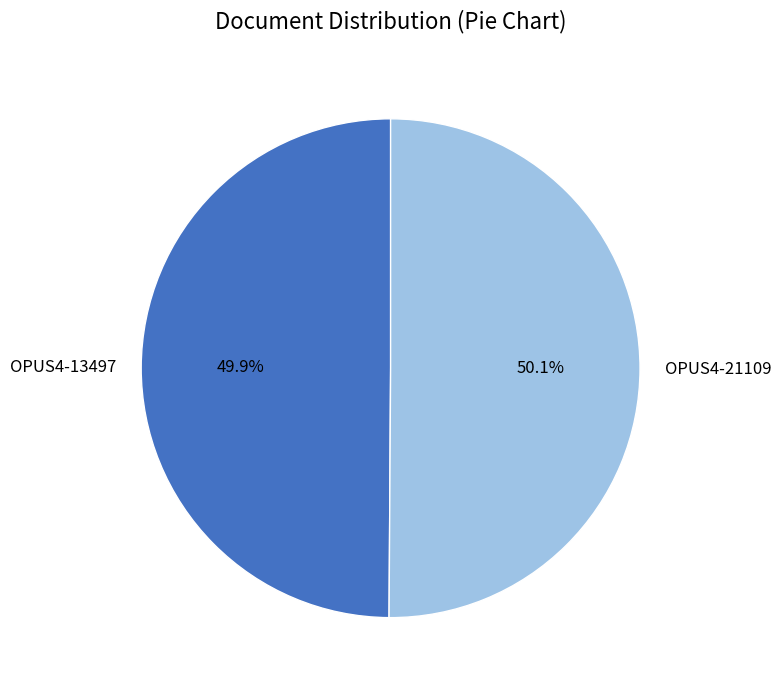

Is there a majority slice in this chart?

Yes